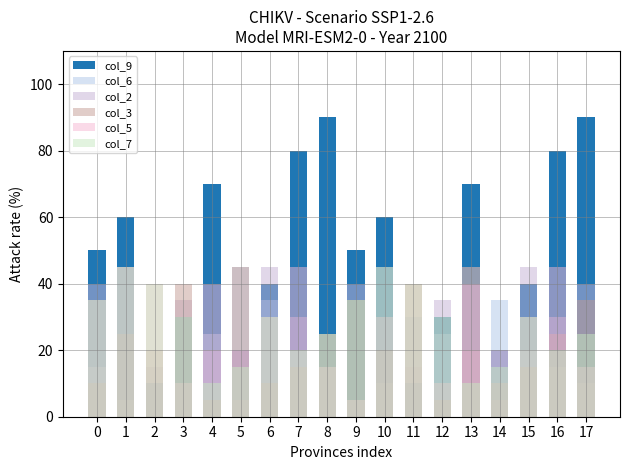

What are all the series names shown in the legend?

col_9, col_6, col_2, col_3, col_5, col_7